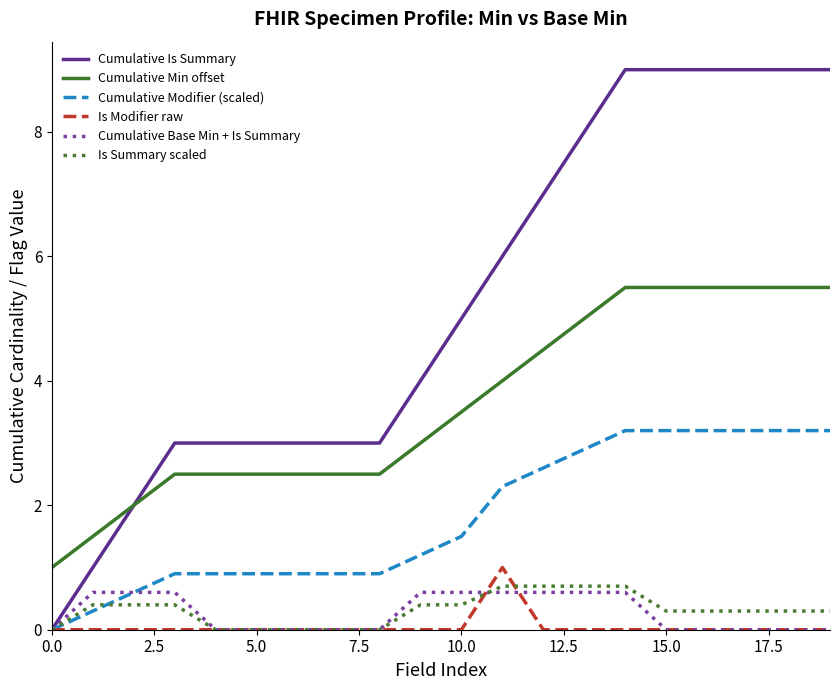

Which series has the largest total across all categories?

Cumulative Is Summary